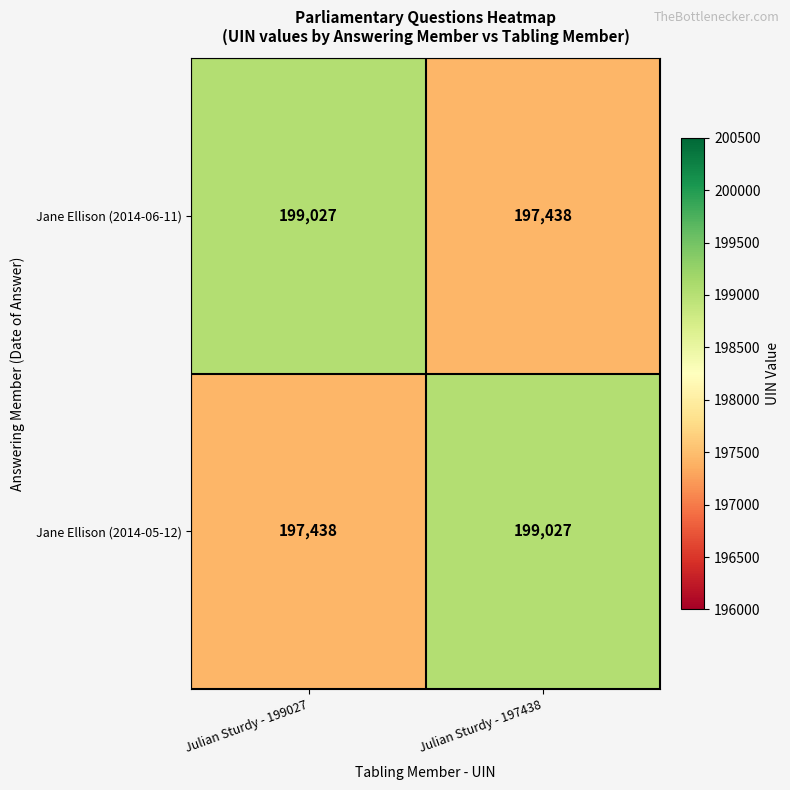

Read the Jane Ellison (2014-05-12) value at Julian Sturdy - 199027.

197438